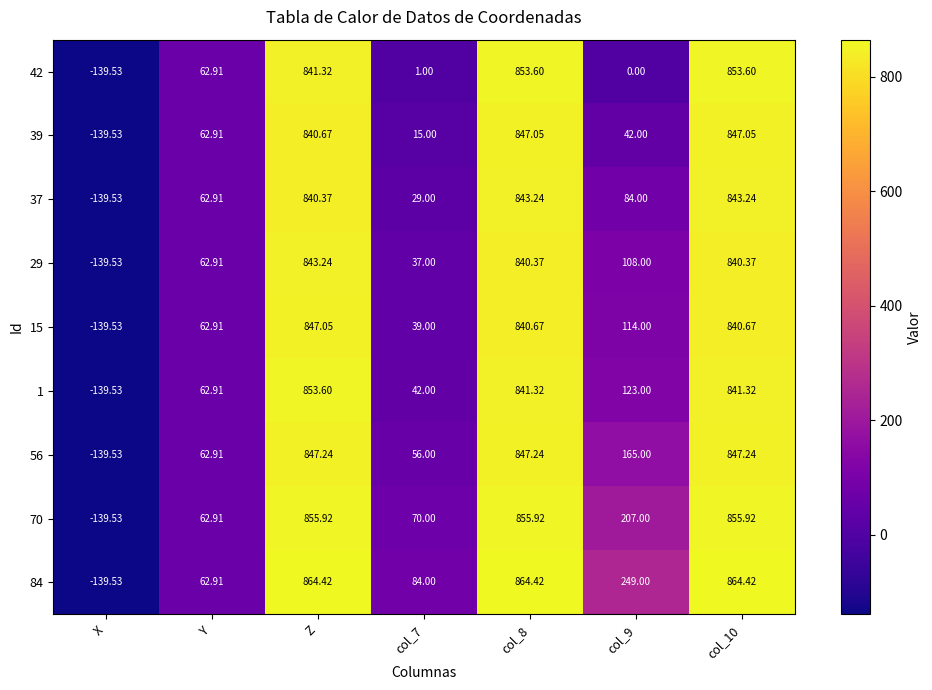

At which label does 39 first exceed 62?

Y